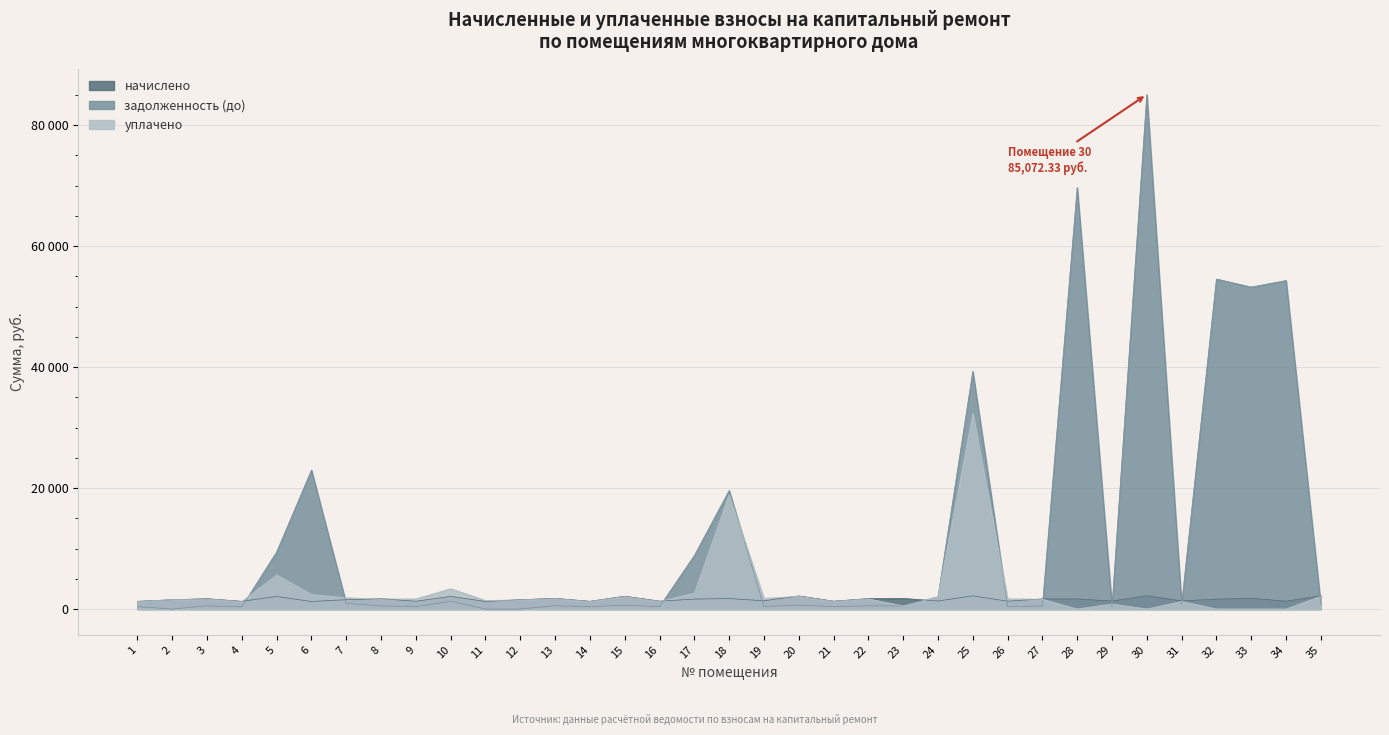

Is the value of уплачено at 26 greater than the value of начислено at 3?

No